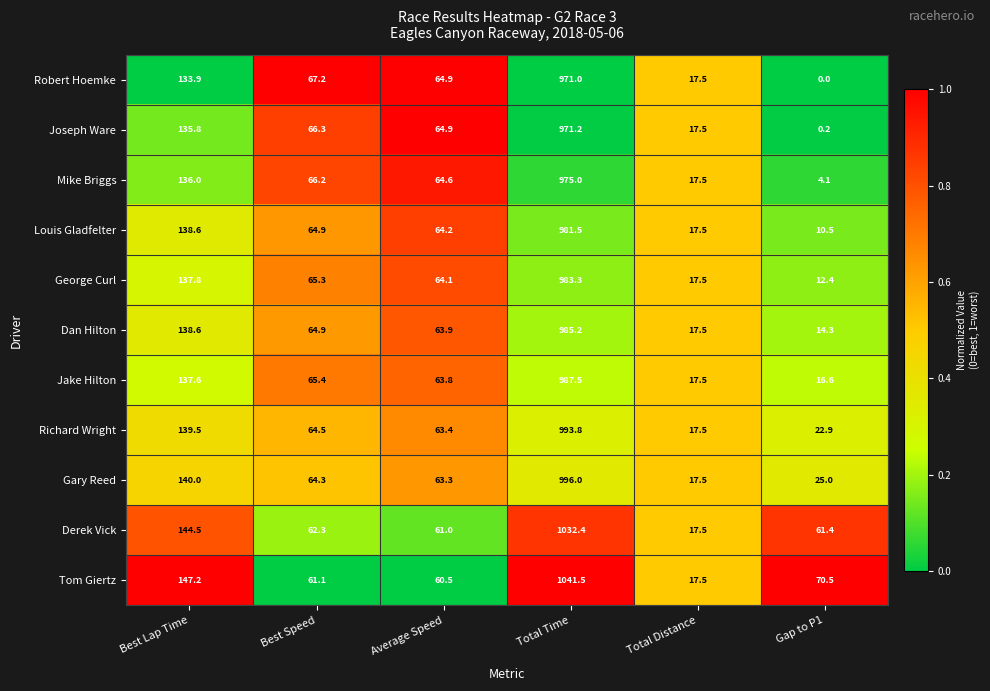

Rank the series by their maximum value, from highest to lowest.

Tom Giertz, Derek Vick, Gary Reed, Richard Wright, Jake Hilton, Dan Hilton, George Curl, Louis Gladfelter, Mike Briggs, Joseph Ware, Robert Hoemke